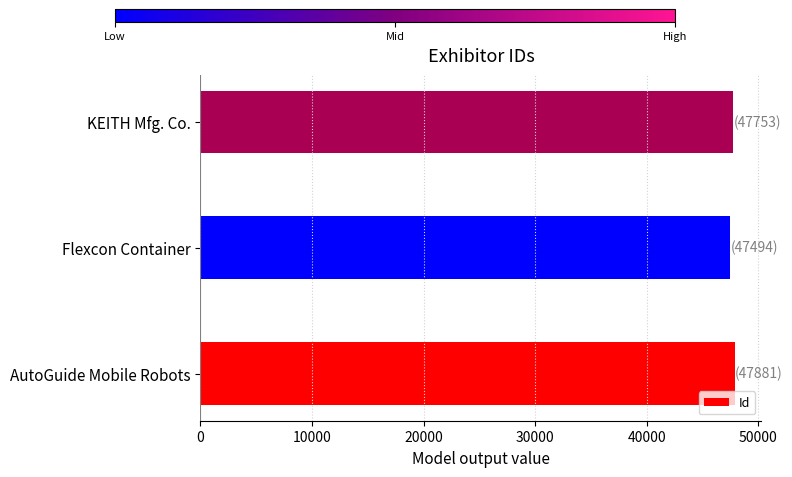

What is the minimum value shown in the chart?

47494